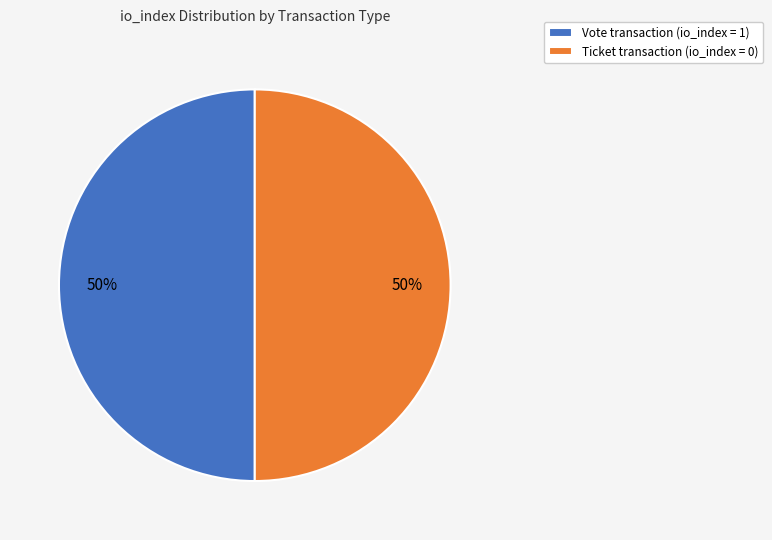

Combined, do Vote transaction (io_index = 1) and Ticket transaction (io_index = 0) account for over 50%?

Yes